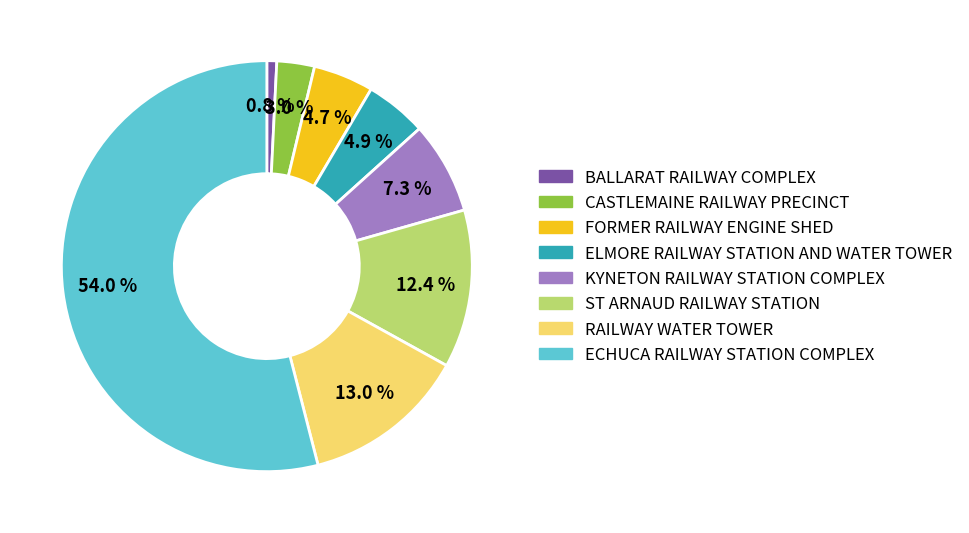

What is the majority slice?

ECHUCA RAILWAY STATION COMPLEX